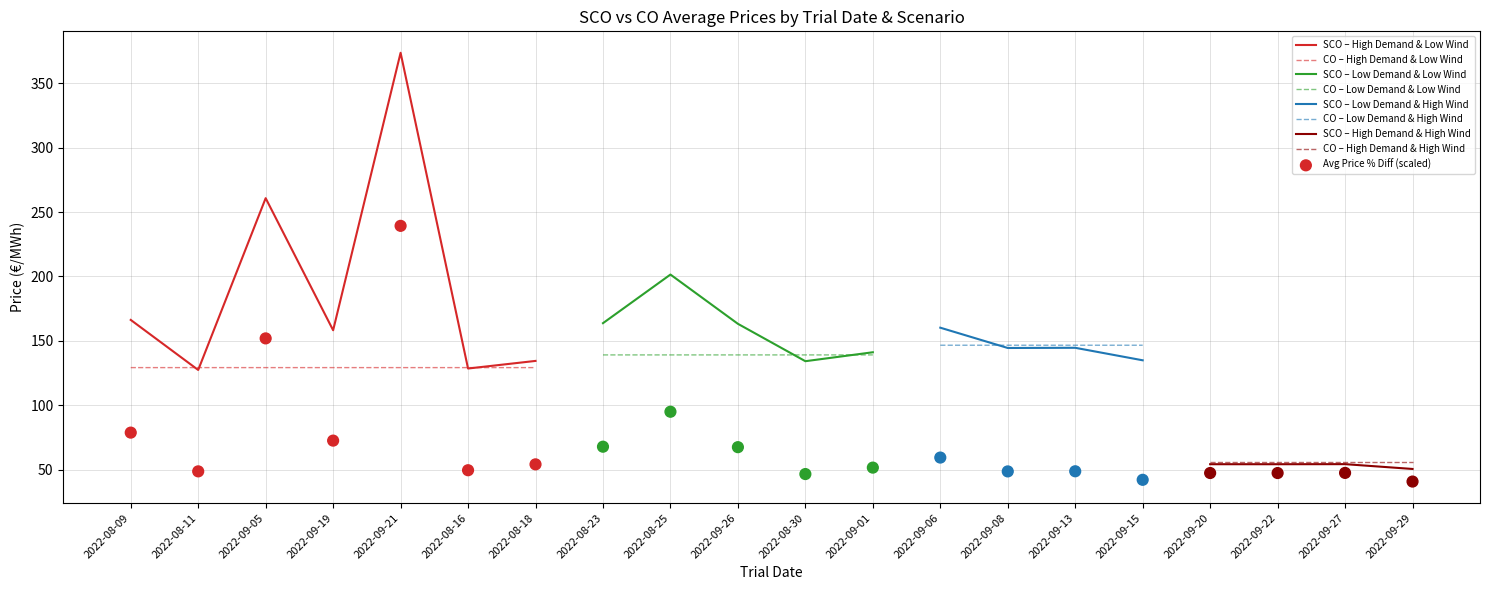

What is the minimum value for CO – High Demand & Low Wind?

129.2